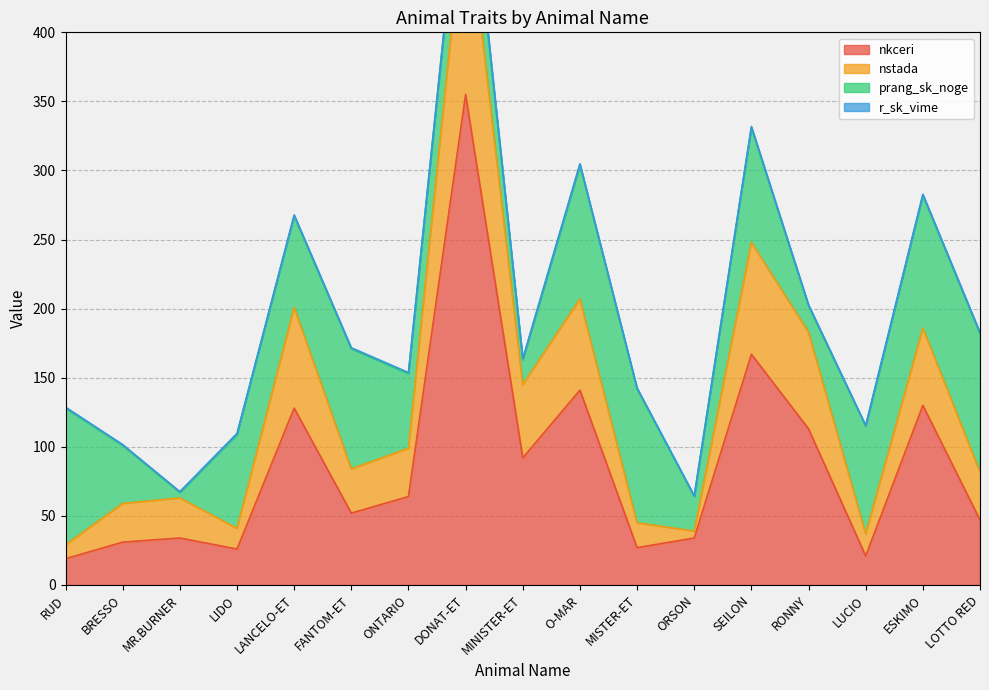

Is the value of nkceri at MISTER-ET greater than the value of nstada at MINISTER-ET?

No